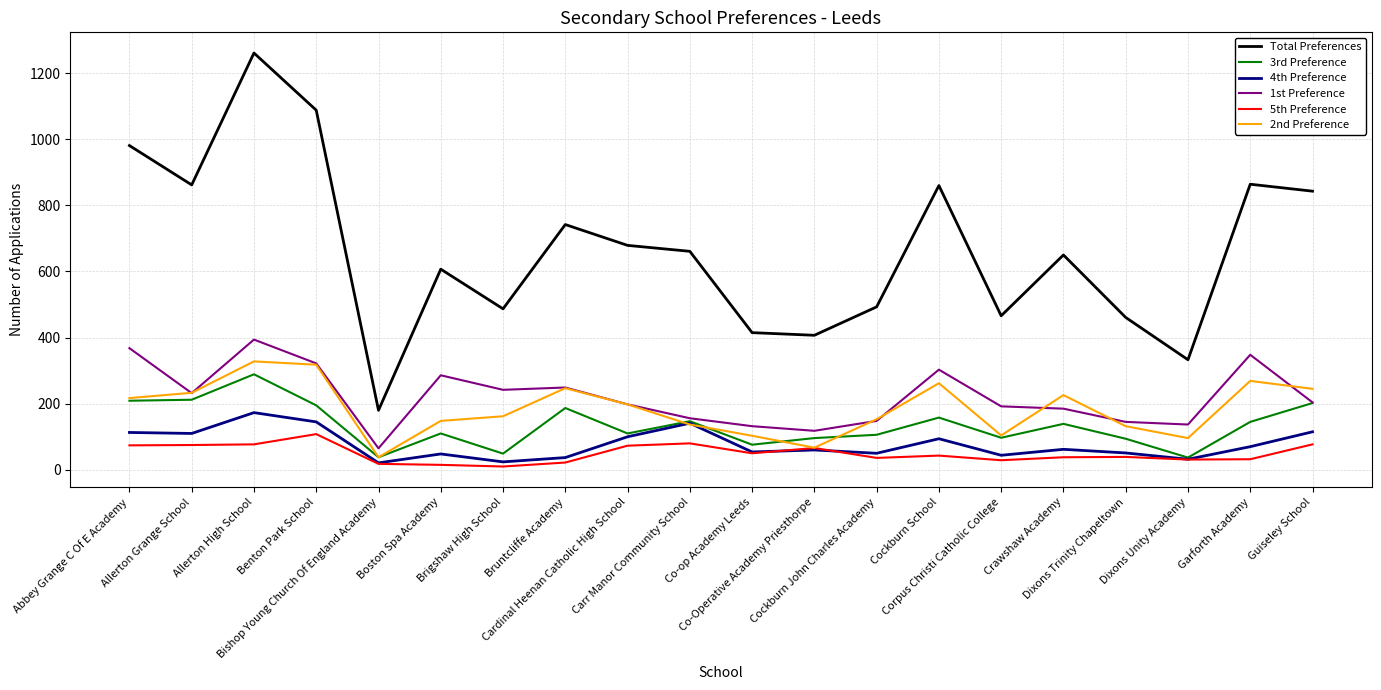

What is the difference between the maximum and second lowest values in the Total Preferences series?

928